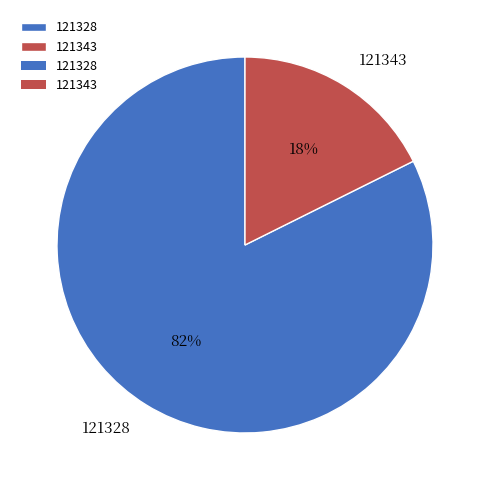

How many slices are in this pie chart?

2